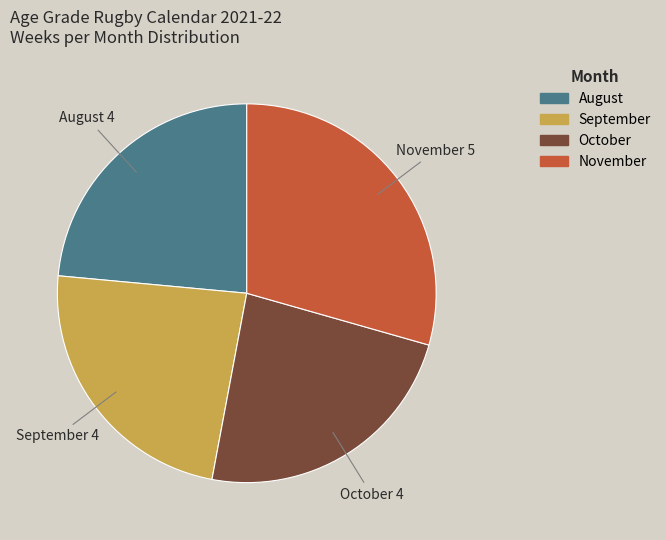

Is there a majority slice in this chart?

No